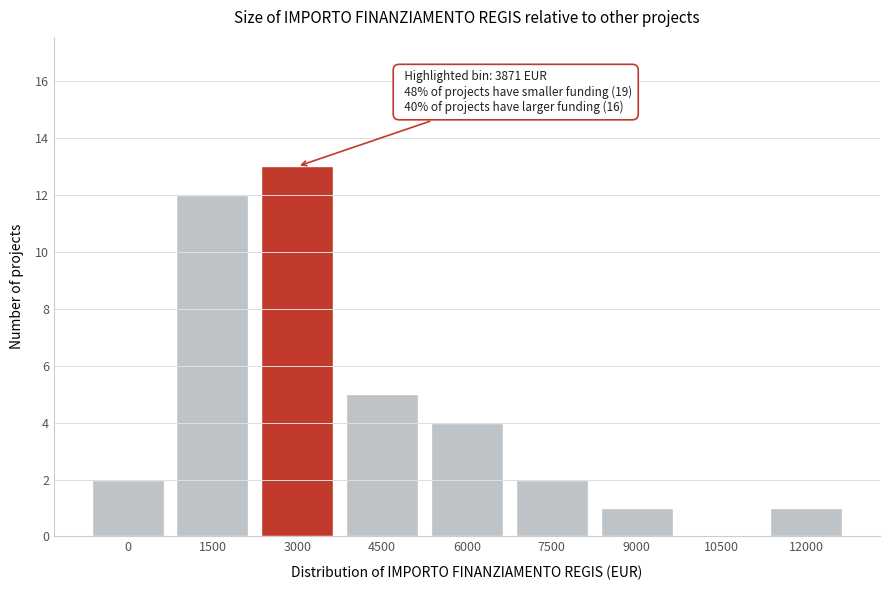

Reading left to right, what are all the values shown in this chart?

0=2	1500=12	3000=13	4500=5	6000=4	7500=2	9000=1	10500=0	12000=1